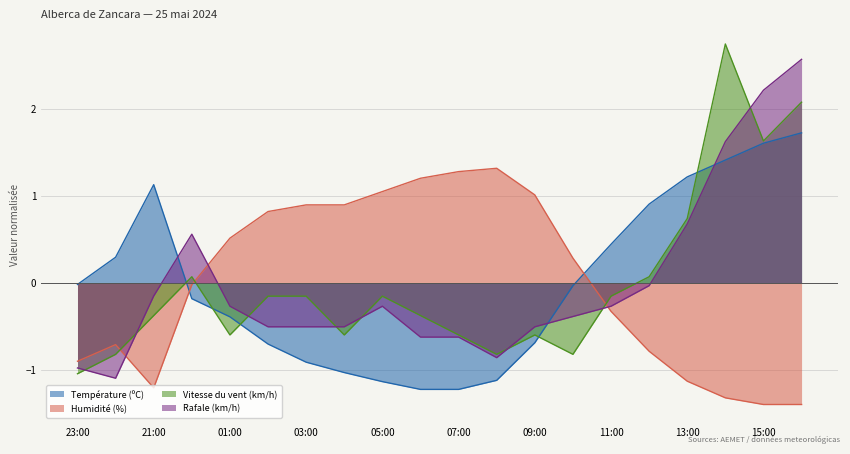

True or false: Rafale (km/h) has more than 1 points higher than both neighbors.

True